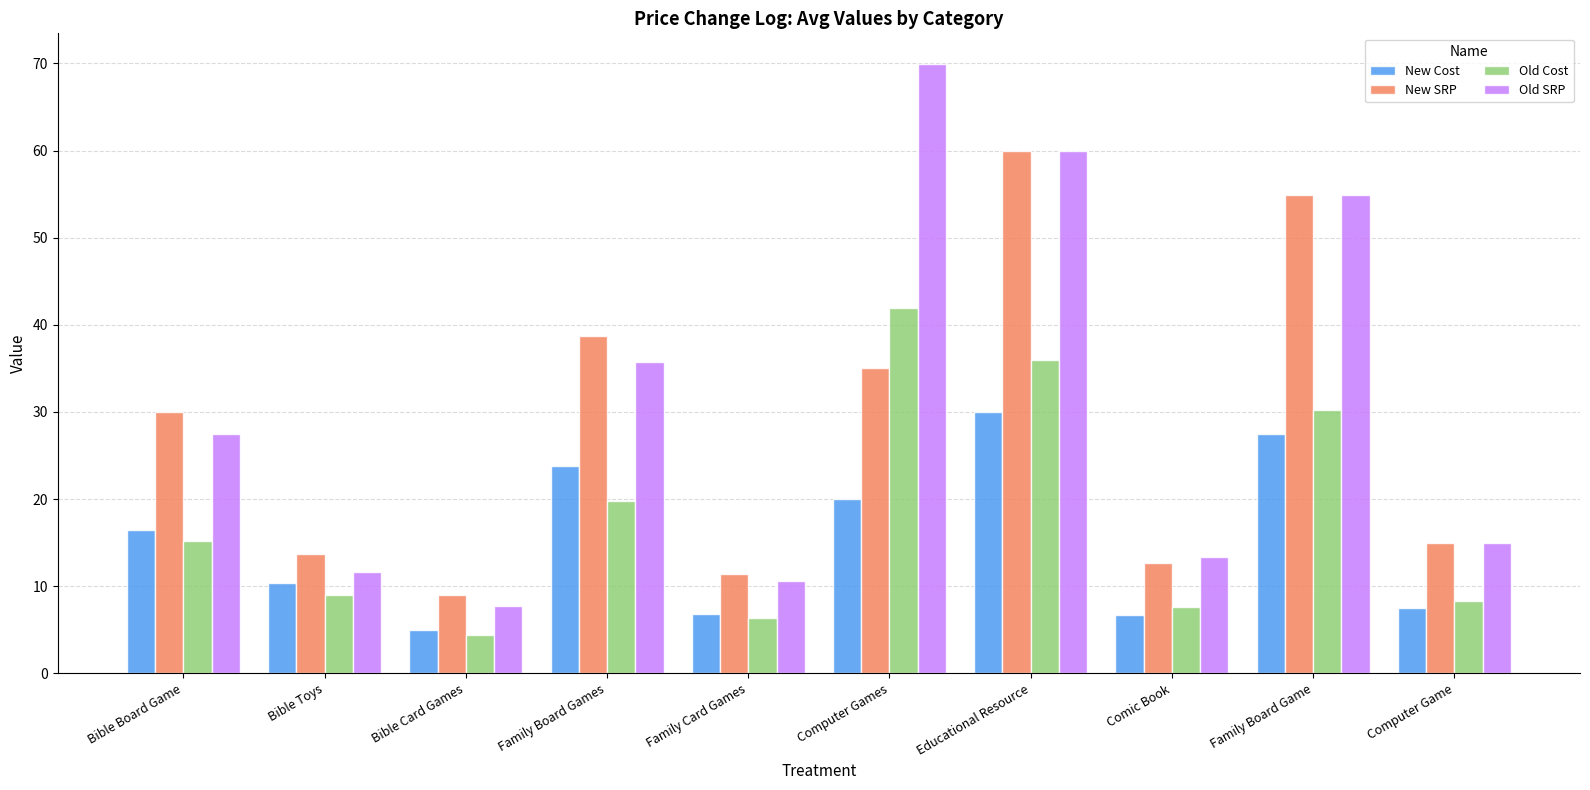

What is the greatest value displayed?

70.0